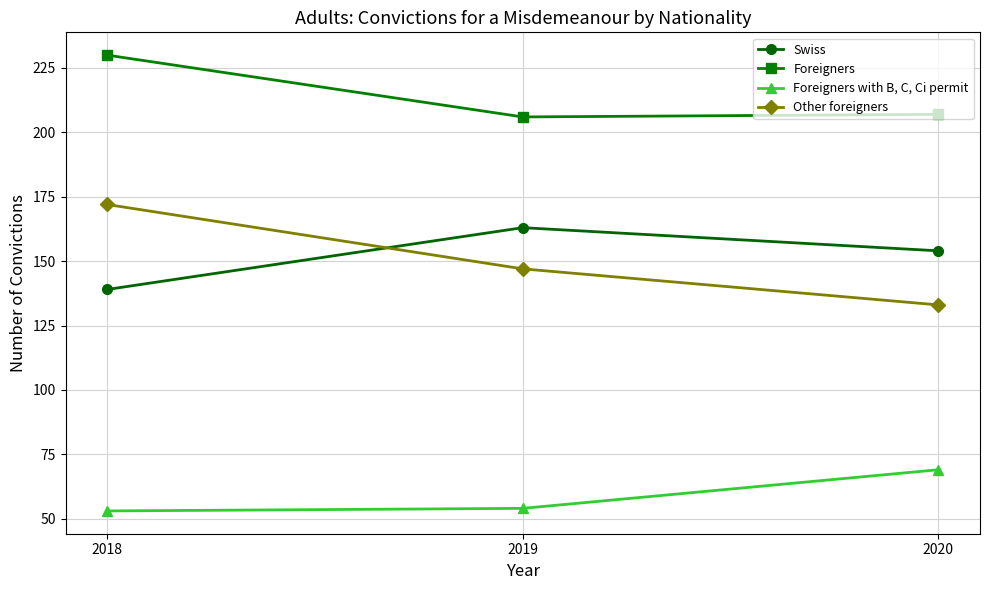

What is the difference between the maximum and minimum values in the Other foreigners series?

39